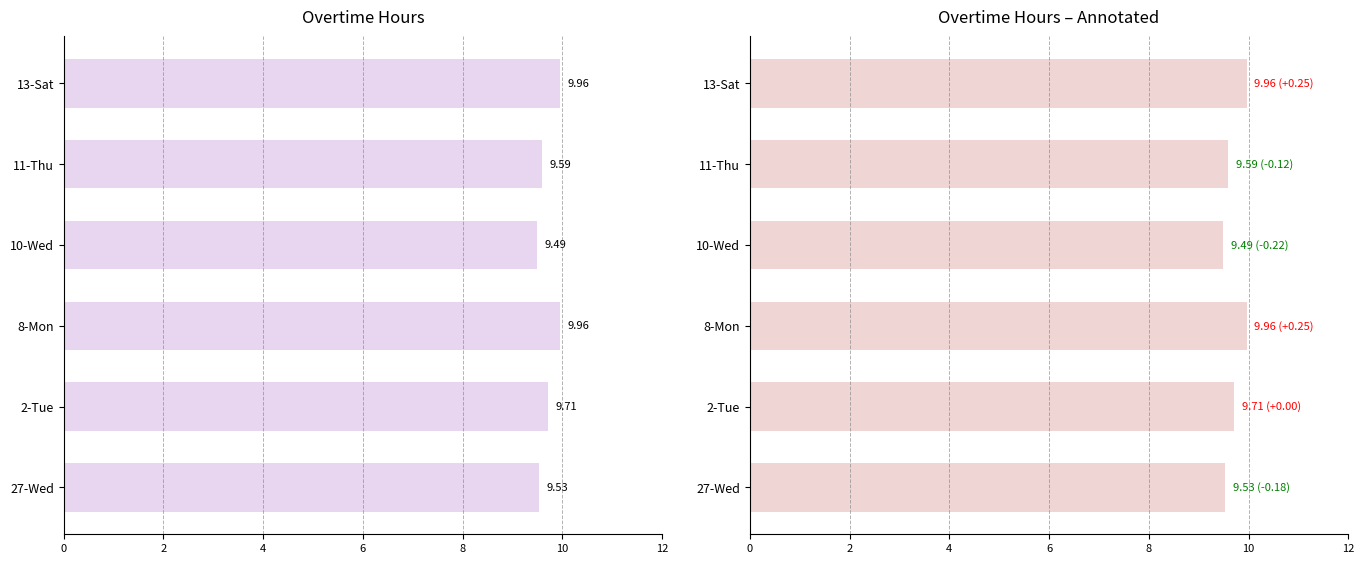

Is it true that the value at 8-Mon is 16.5?

False